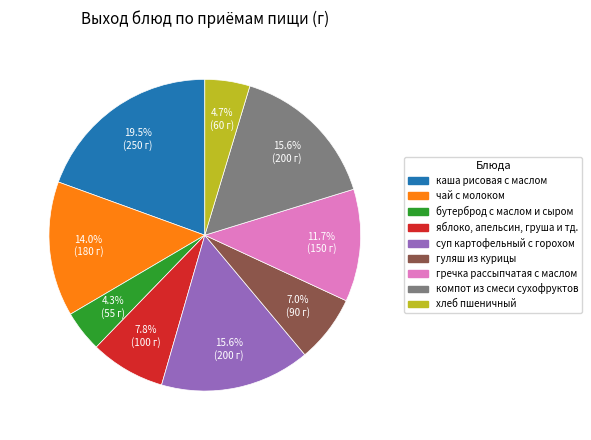

How many slices are in this pie chart?

9